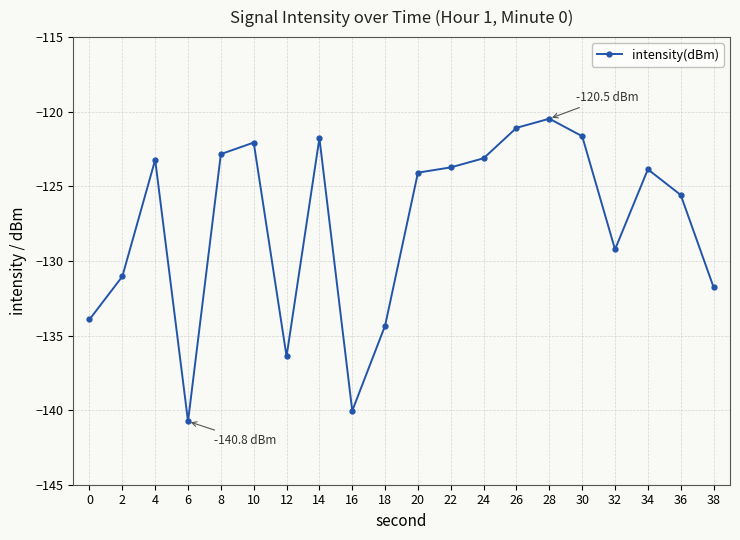

Which category has the highest value across all series?

28